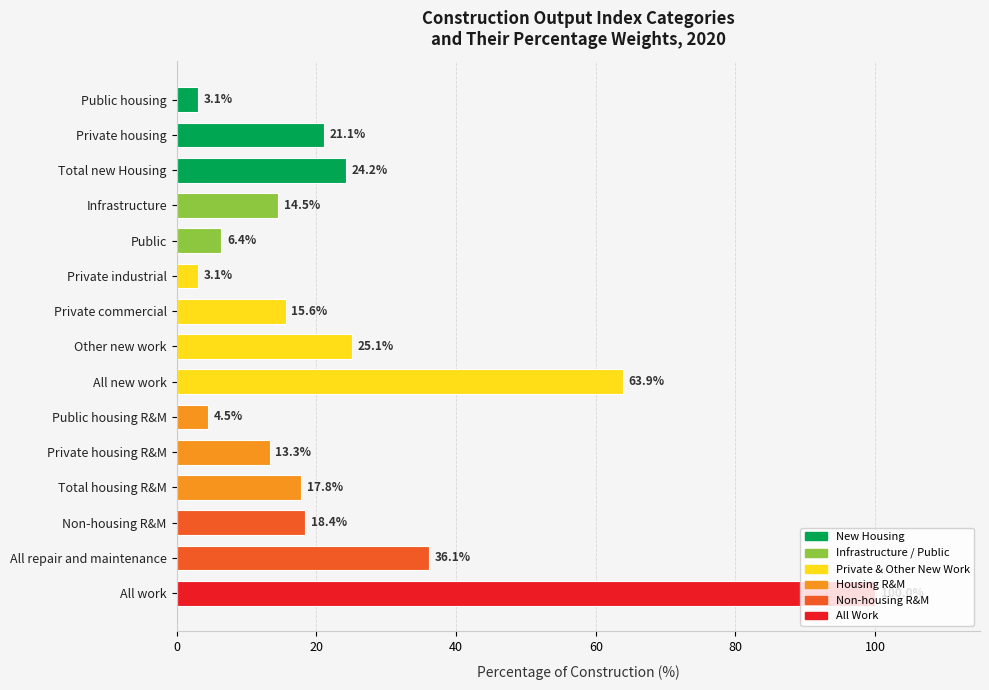

Read the value at All repair and maintenance.

36.1